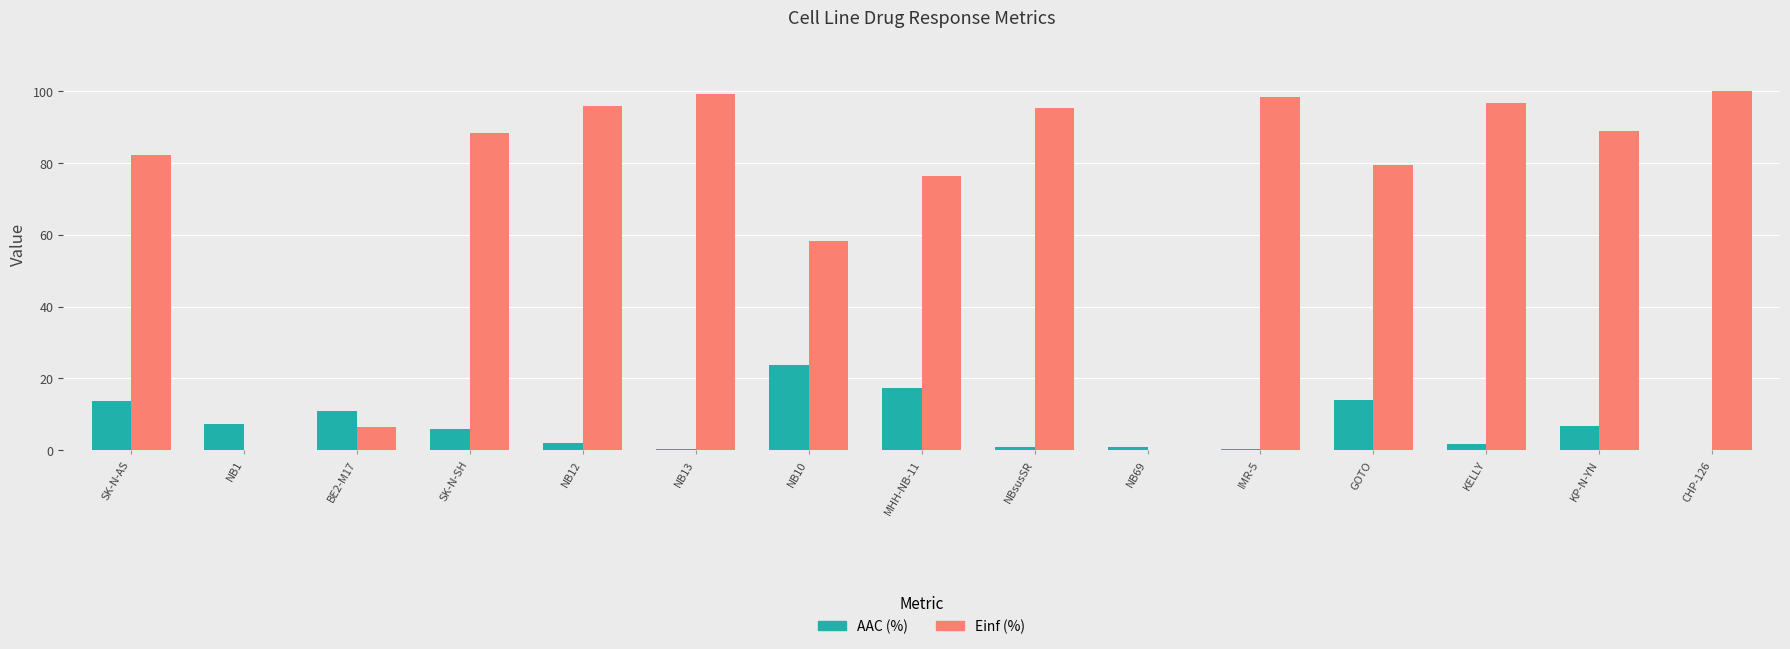

What is the maximum value for Einf (%)?

100.0